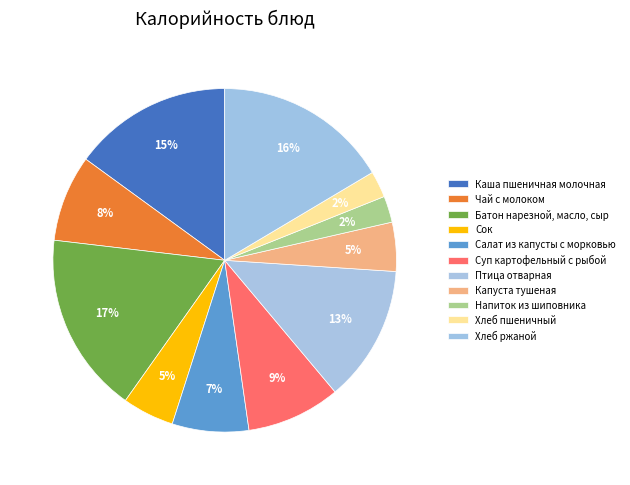

How many segments does this pie chart have?

11